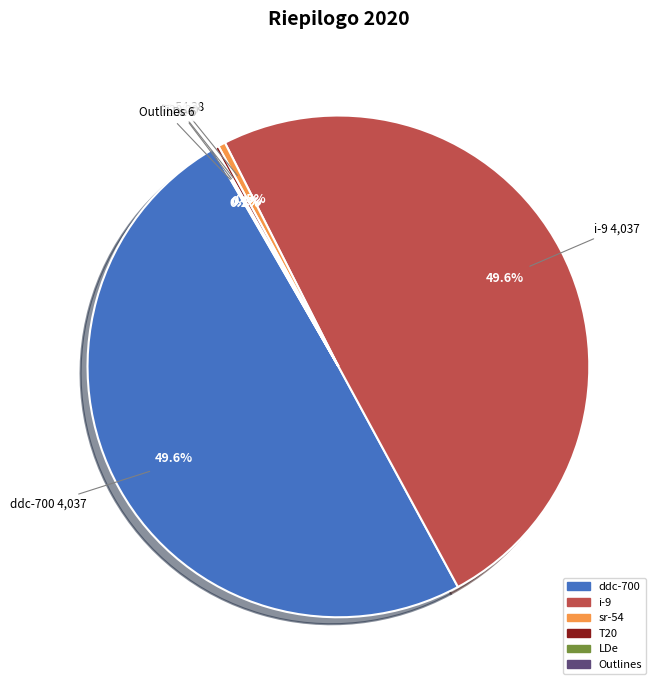

Between i-9 and sr-54, which is larger?

i-9